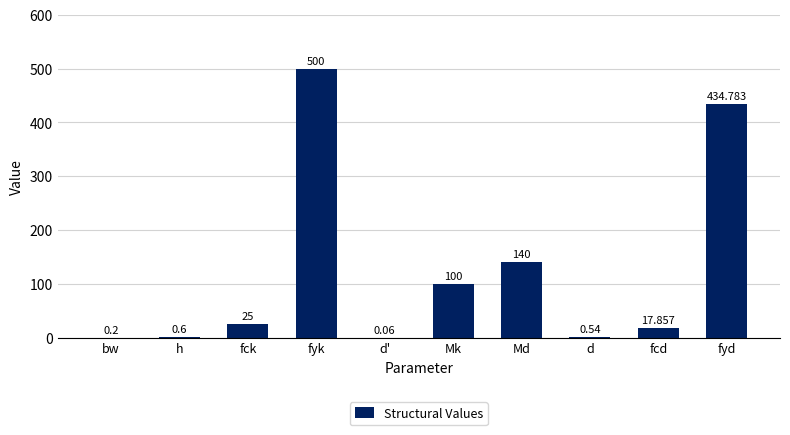

The chart shows a value of 0.6 at h. True or false?

True